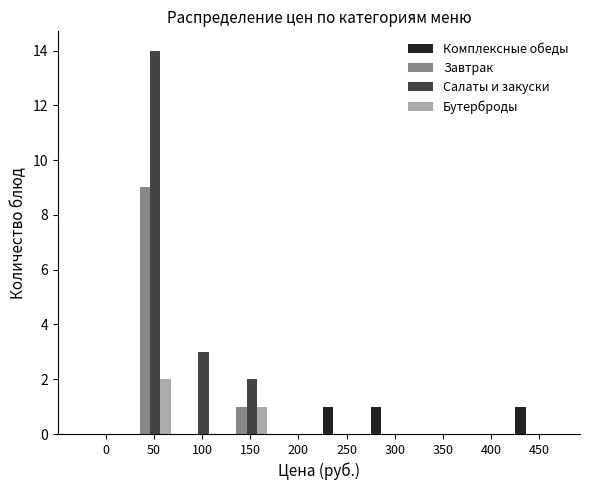

Is it true that Бутерброды equals 1 at 250?

False